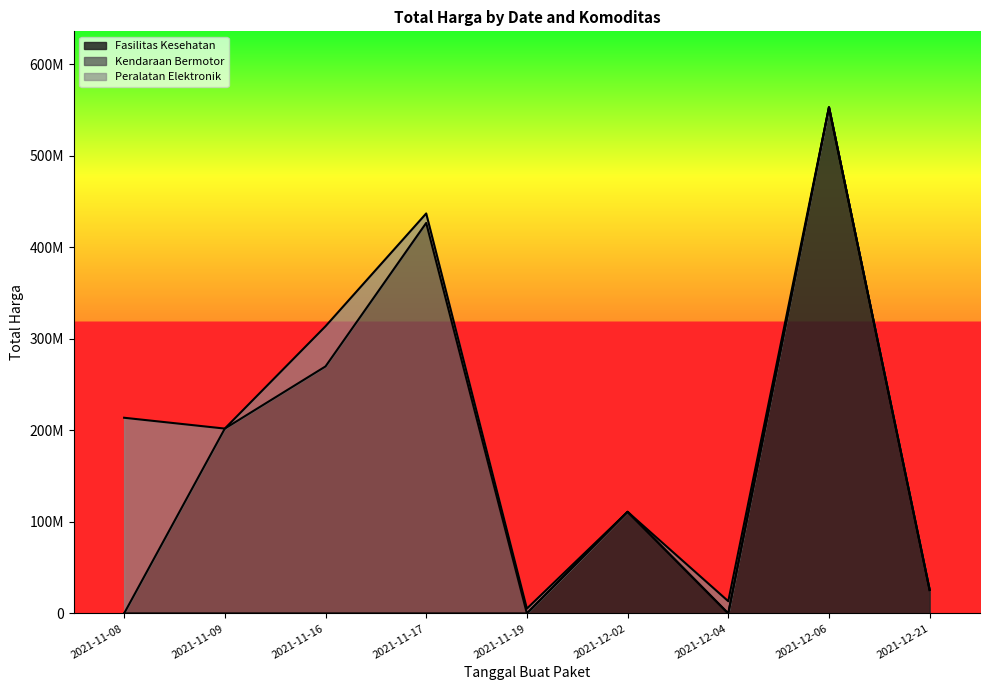

Read the value at 2021-12-21, to the nearest 10.

15125000